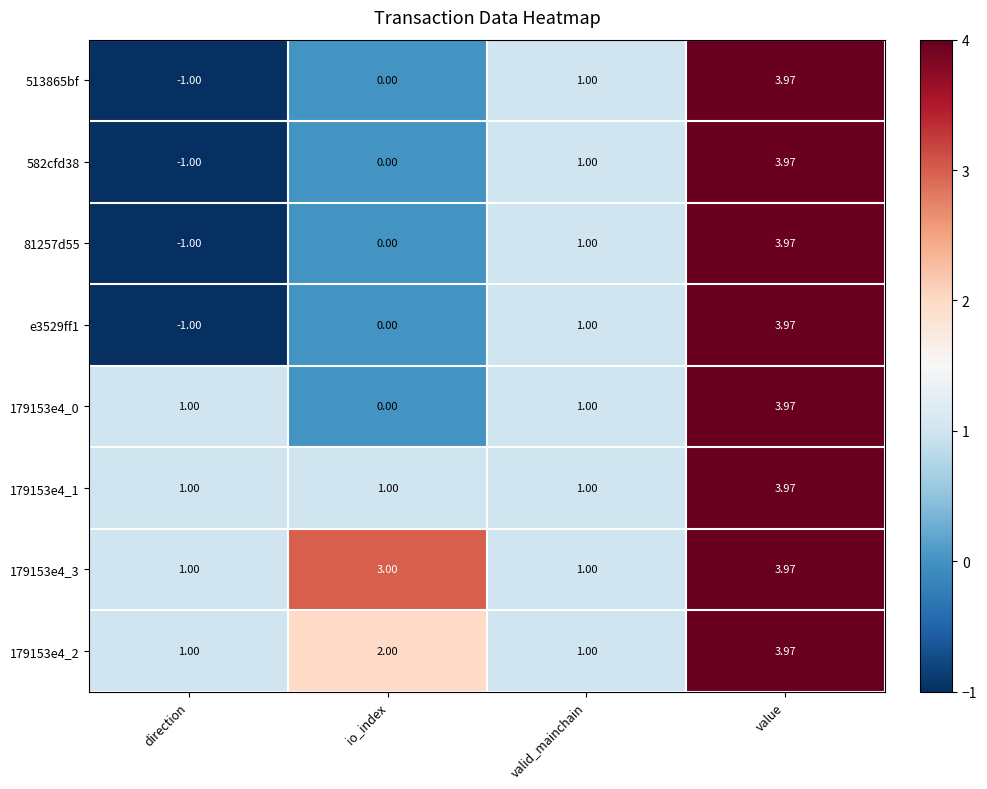

What is the total value across all series at io_index?

6.0